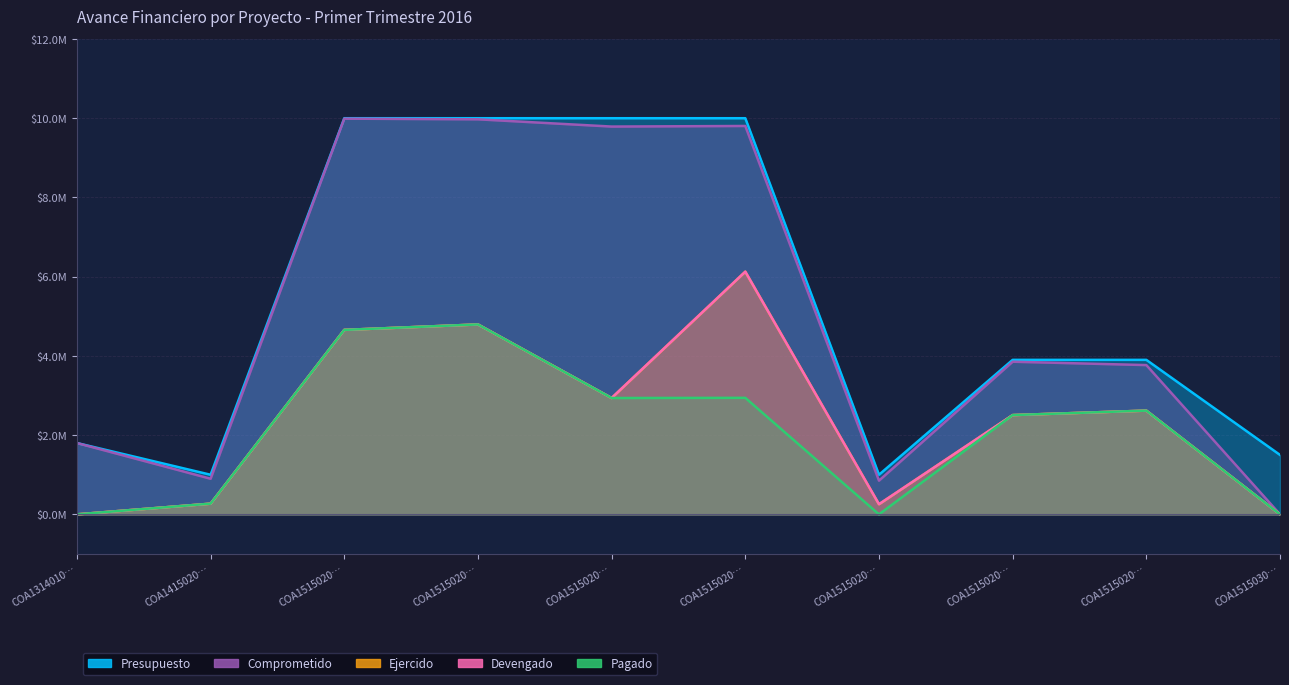

True or false: Ejercido and Comprometido cross at least once.

False